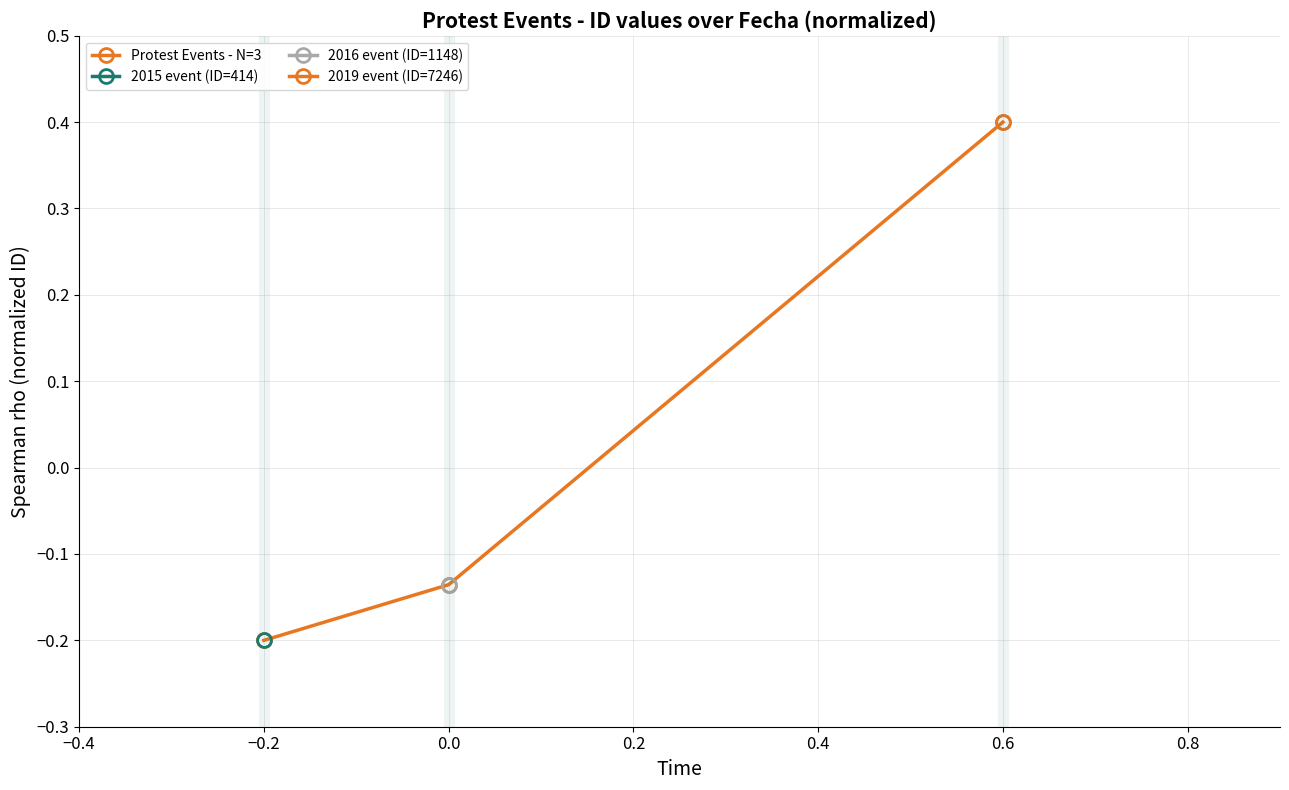

Between −0.4 and −0.2, which is larger?

−0.2